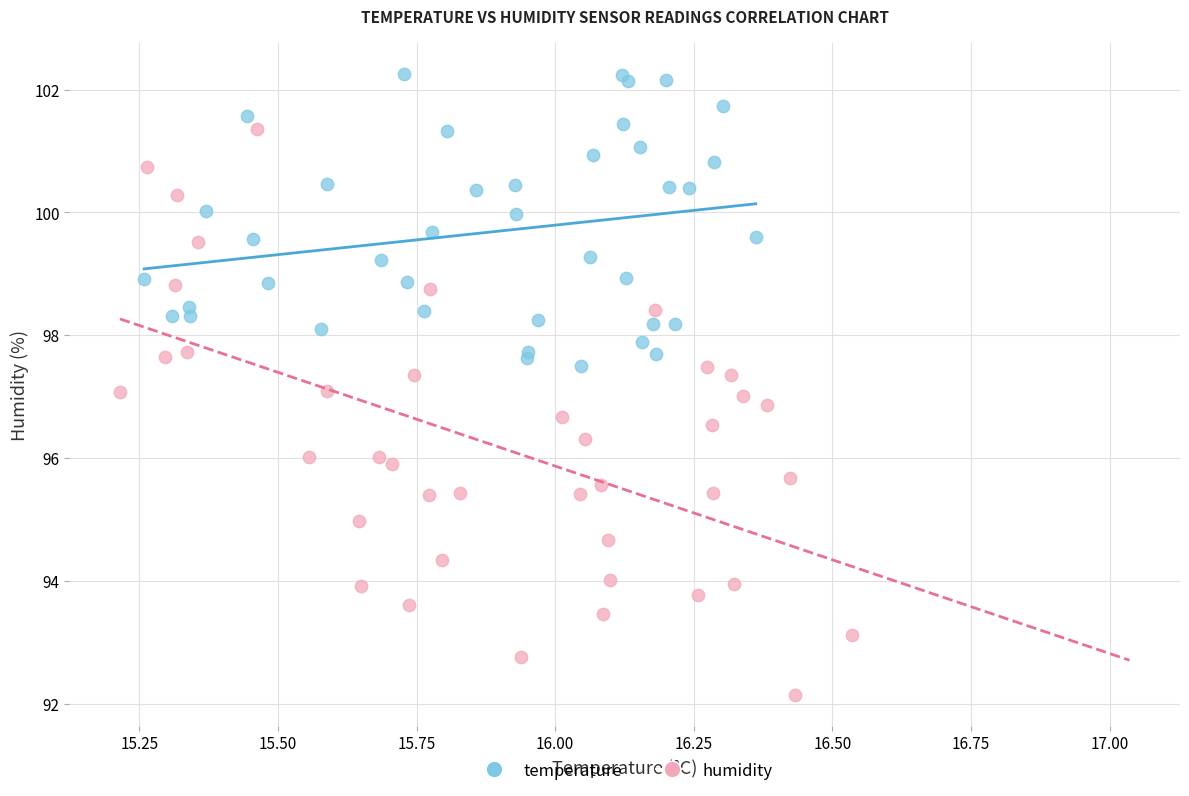

What are all the series names shown in the legend?

temperature, humidity